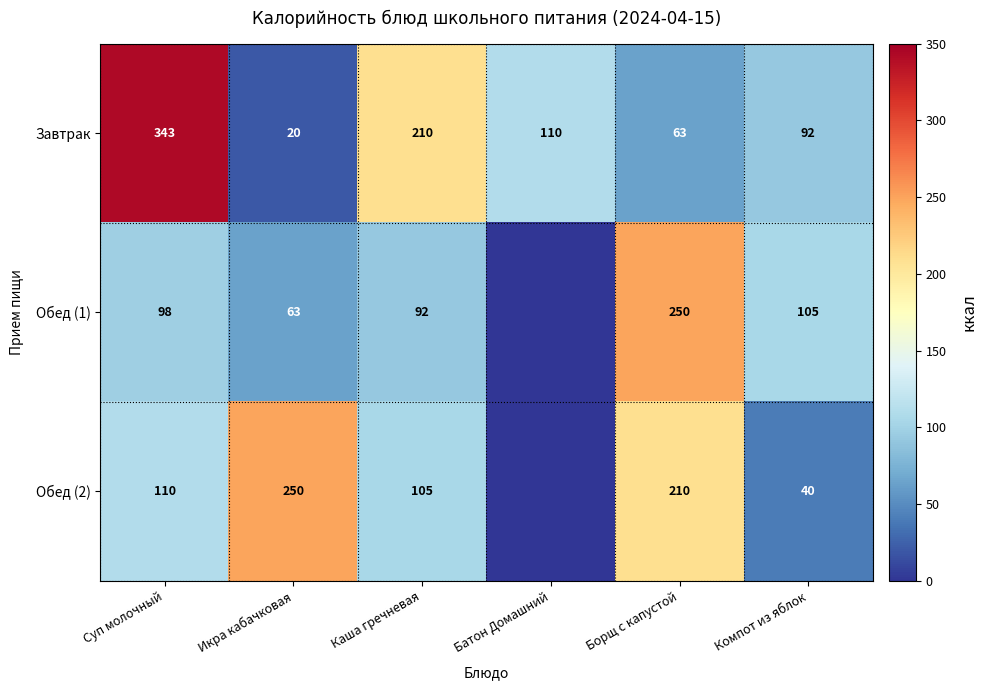

What is the maximum value for Завтрак?

343